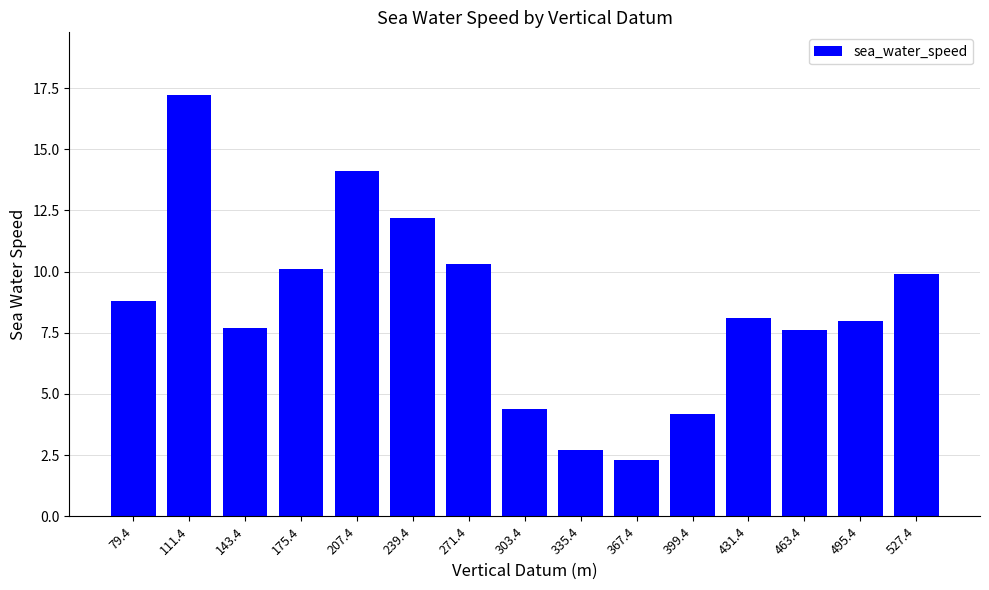

What is the maximum value shown in the chart?

17.2